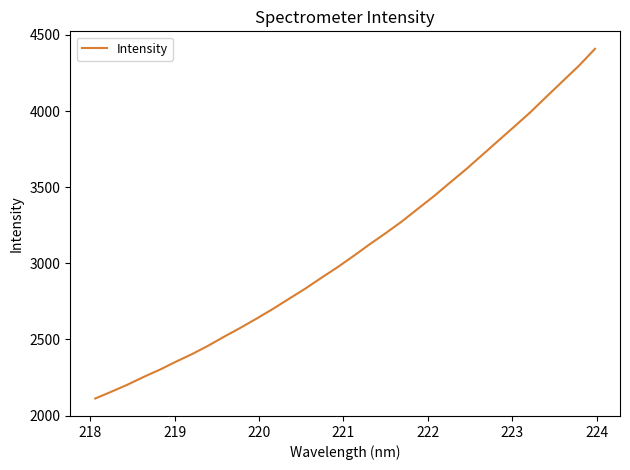

What is the difference between the maximum and minimum values?

2296.7